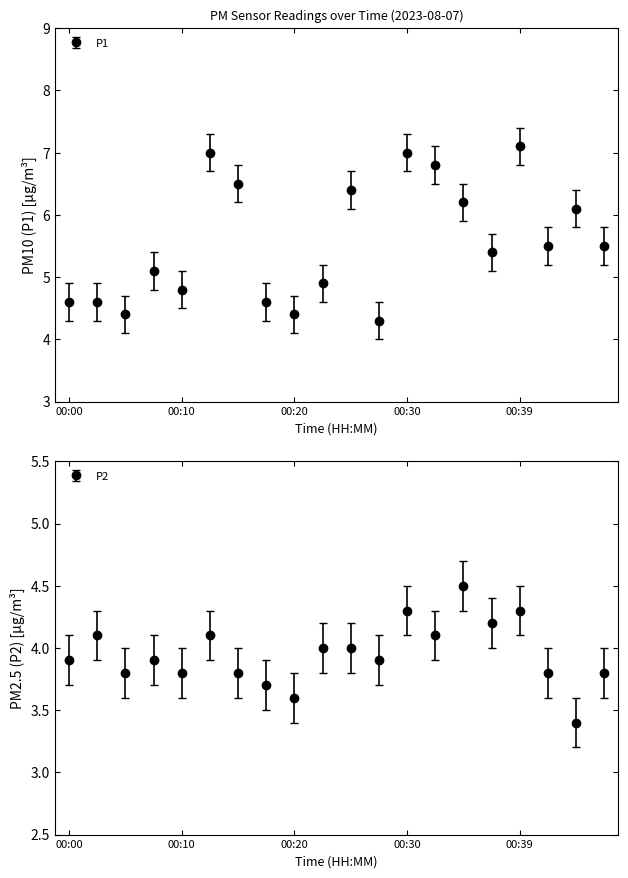

The value of P2 at 00:15 is 3.8. True or false?

True